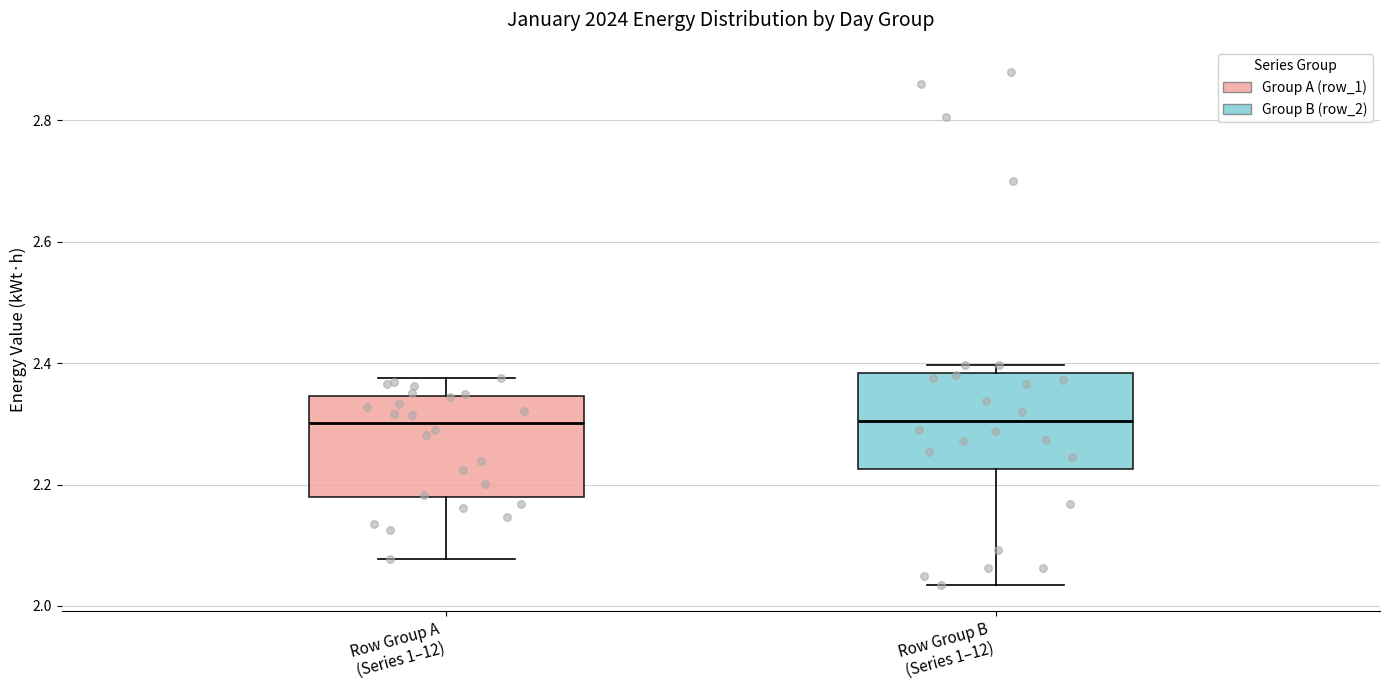

Where is the upper edge of the box for Row Group B (Series 1–12) on the y-axis? The values are not printed on the chart, so give them approximately, as read against the axis.

2.38